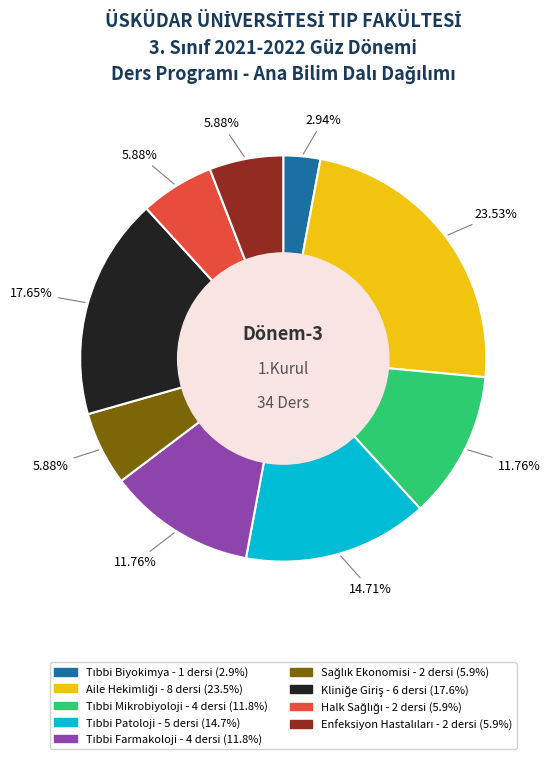

Is there a majority slice in this chart?

No